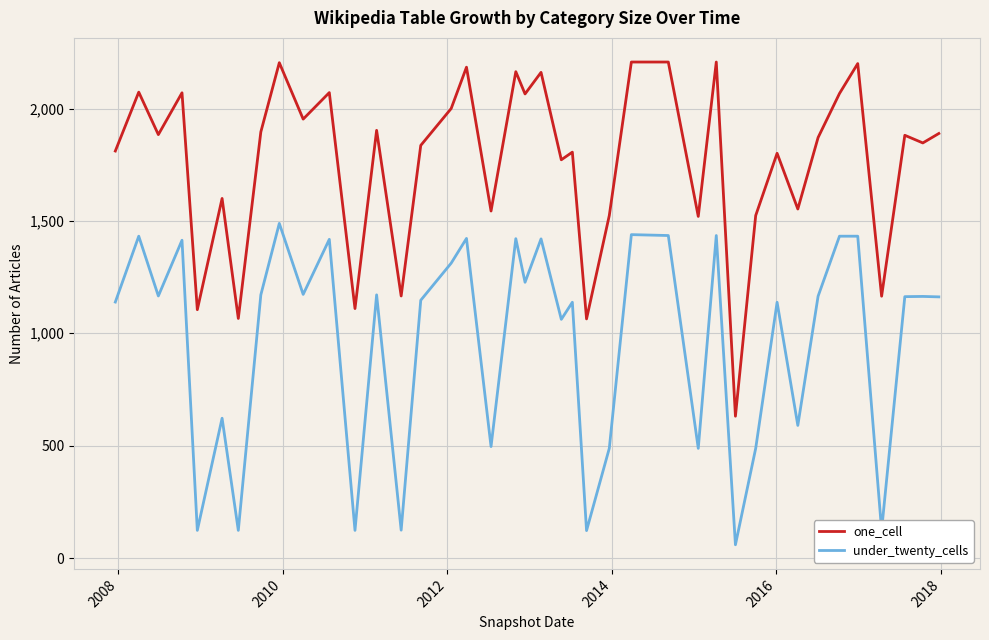

True or false: under_twenty_cells and one_cell cross at least once.

False